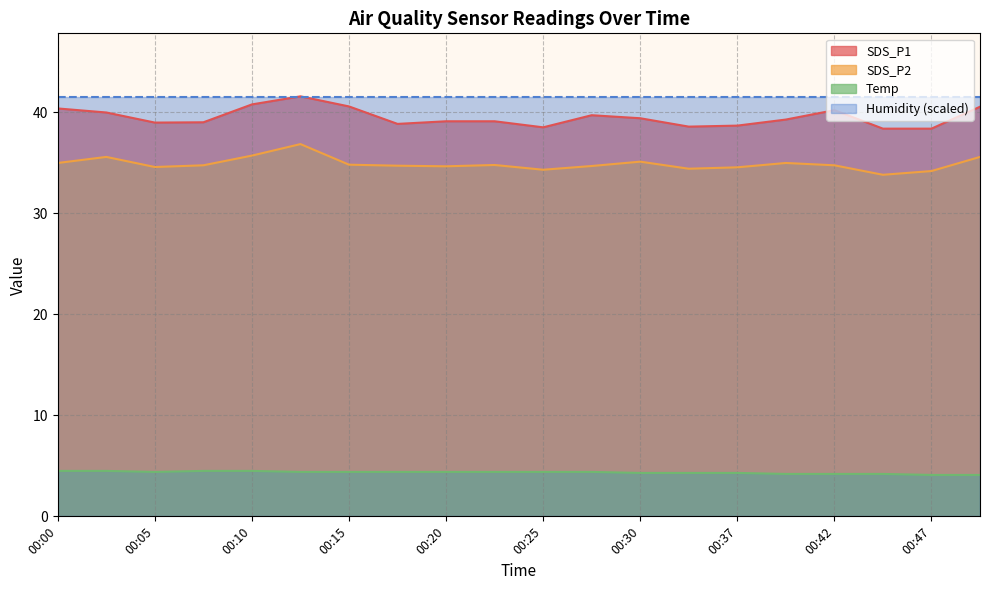

Rank the categories by Temp value from highest to lowest.

00:00, 00:02, 00:07, 00:10, 00:05, 00:12, 00:15, 00:17, 00:20, 00:22, 00:25, 00:27, 00:30, 00:32, 00:37, 00:40, 00:42, 00:45, 00:47, 00:50